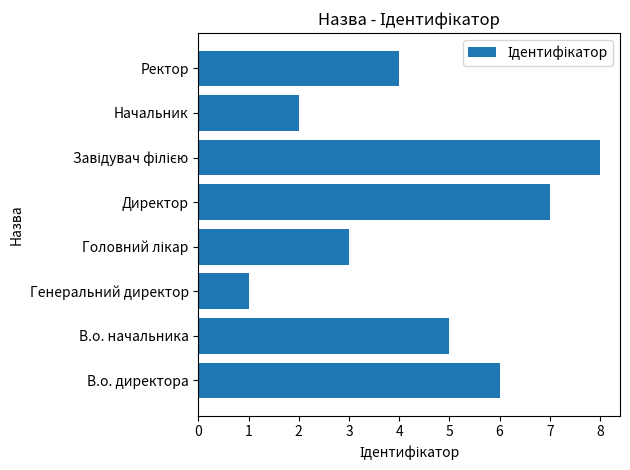

What is the change in value from Генеральний директор to Начальник?

+1